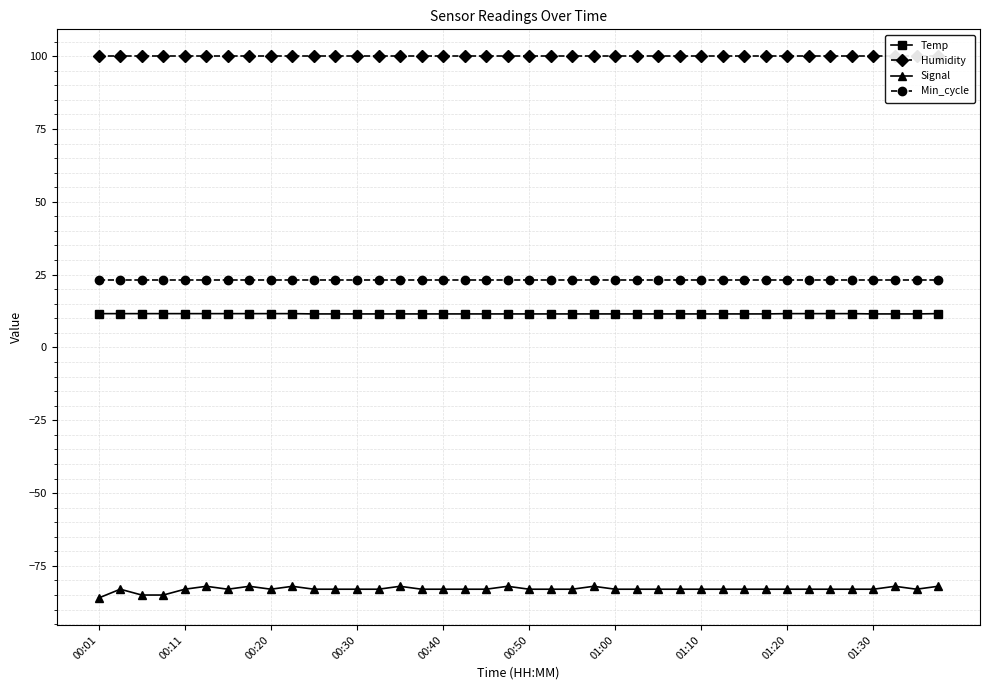

How many lines are shown in the chart?

4